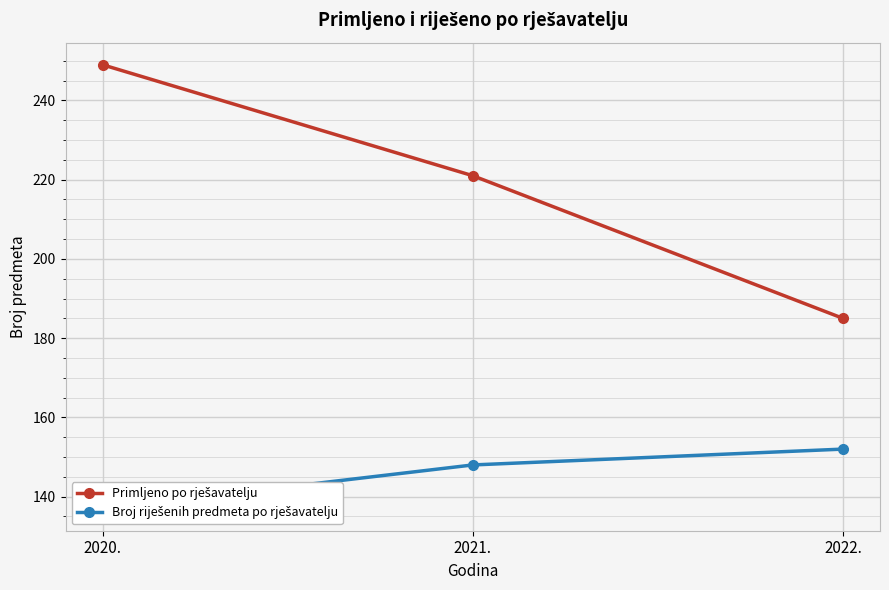

What is the lowest value of the Broj riješenih predmeta po rješavatelju series?

137